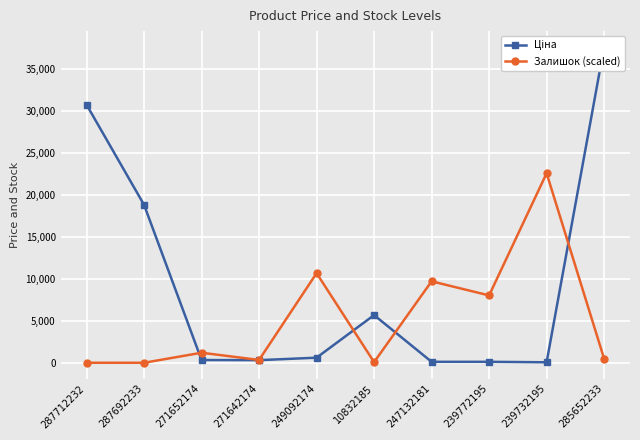

What position from the right is 239732195?

2